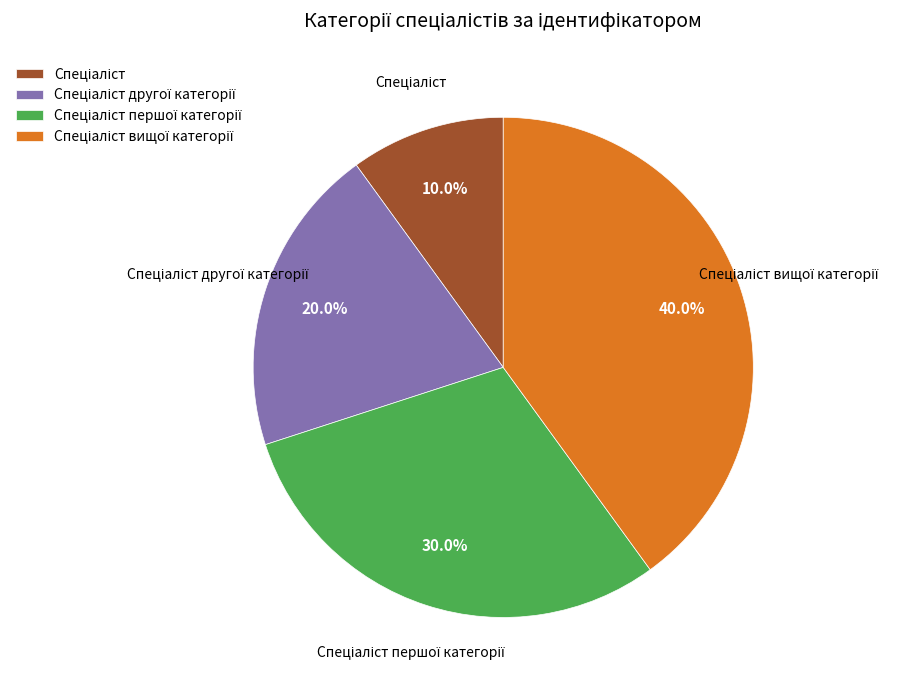

Does any single category account for the majority?

No